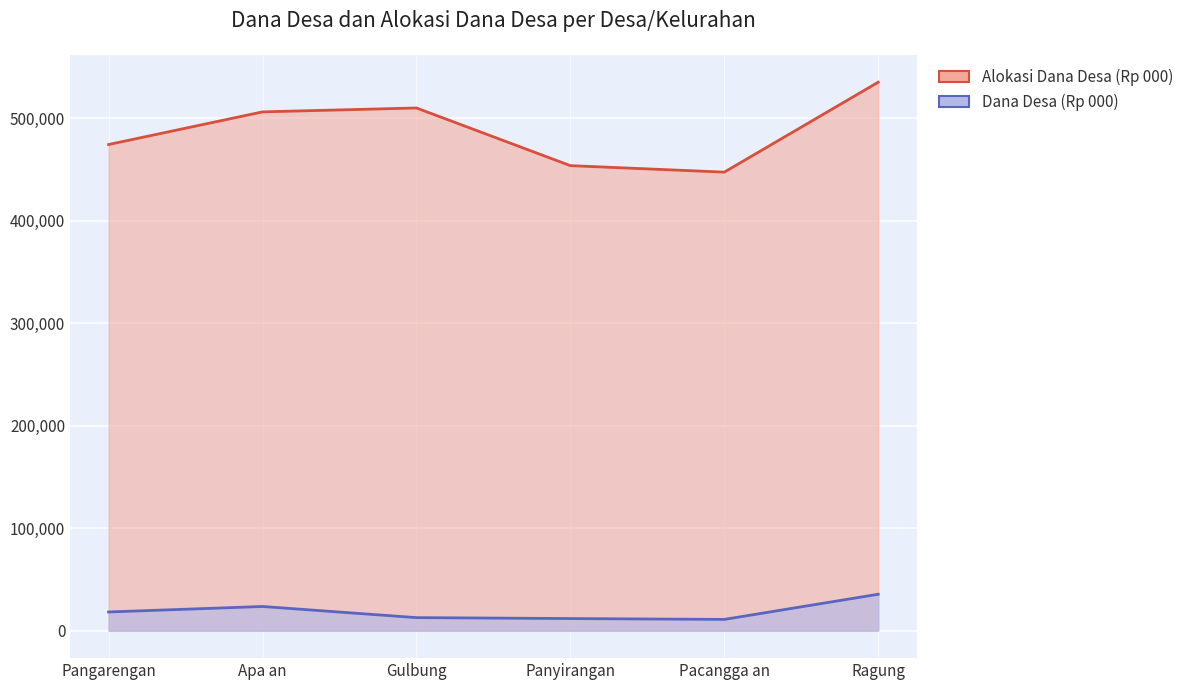

What is the difference between the maximum and minimum values in the Alokasi Dana Desa (Rp 000) series?

87708.7